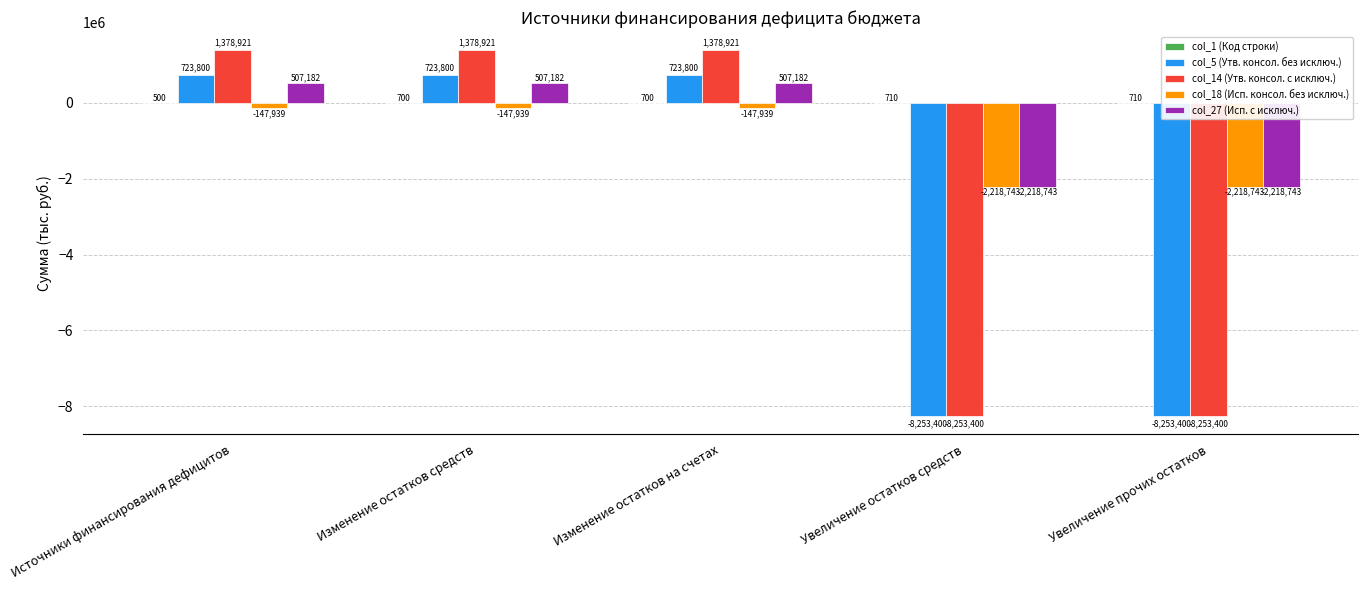

What is the average value of the col_5 (Утв. консол. без исключ.) series?

-2867080.0